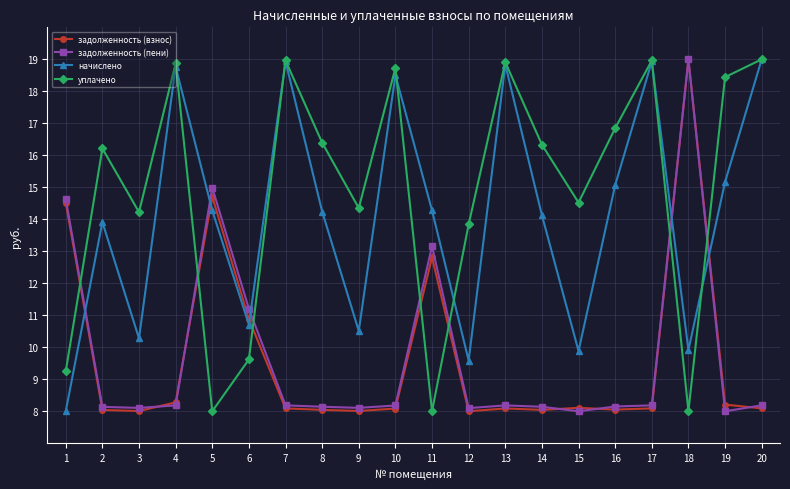

Does the chart have visible grid lines?

Yes